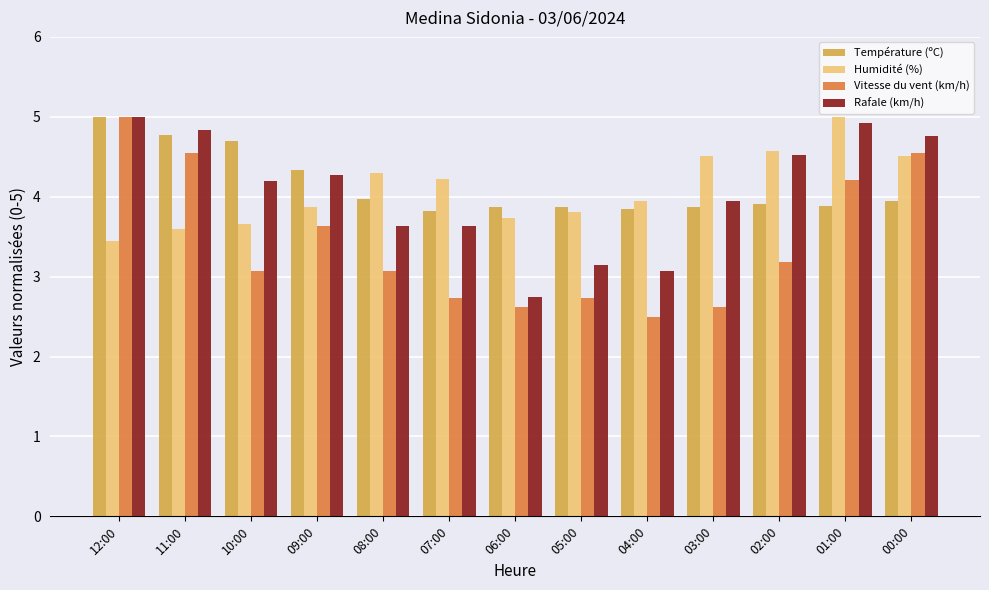

Where is Humidité (%) nearest to the value 4?

04:00